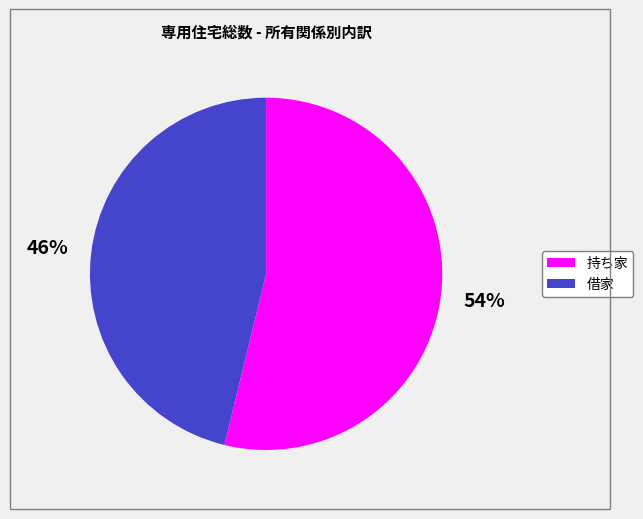

Rank the categories by value from highest to lowest.

持ち家, 借家